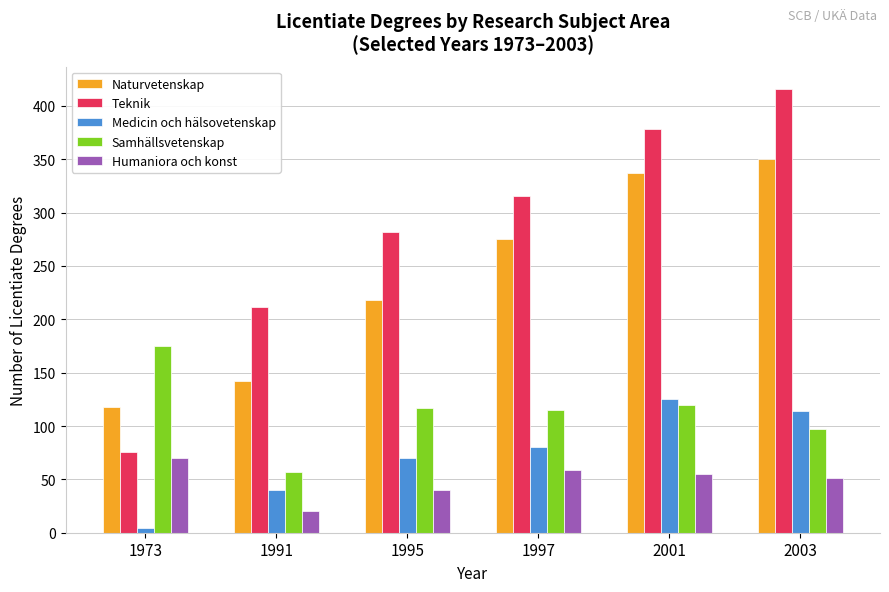

Reading right to left, list all the values displayed in this chart.

Naturvetenskap: 2003=350	2001=337	1997=275	1995=218	1991=142	1973=118
Teknik: 2003=416	2001=378	1997=316	1995=282	1991=212	1973=76
Medicin och hälsovetenskap: 2003=114	2001=125	1997=80	1995=70	1991=40	1973=4
Samhällsvetenskap: 2003=97	2001=120	1997=115	1995=117	1991=57	1973=175
Humaniora och konst: 2003=51	2001=55	1997=59	1995=40	1991=20	1973=70